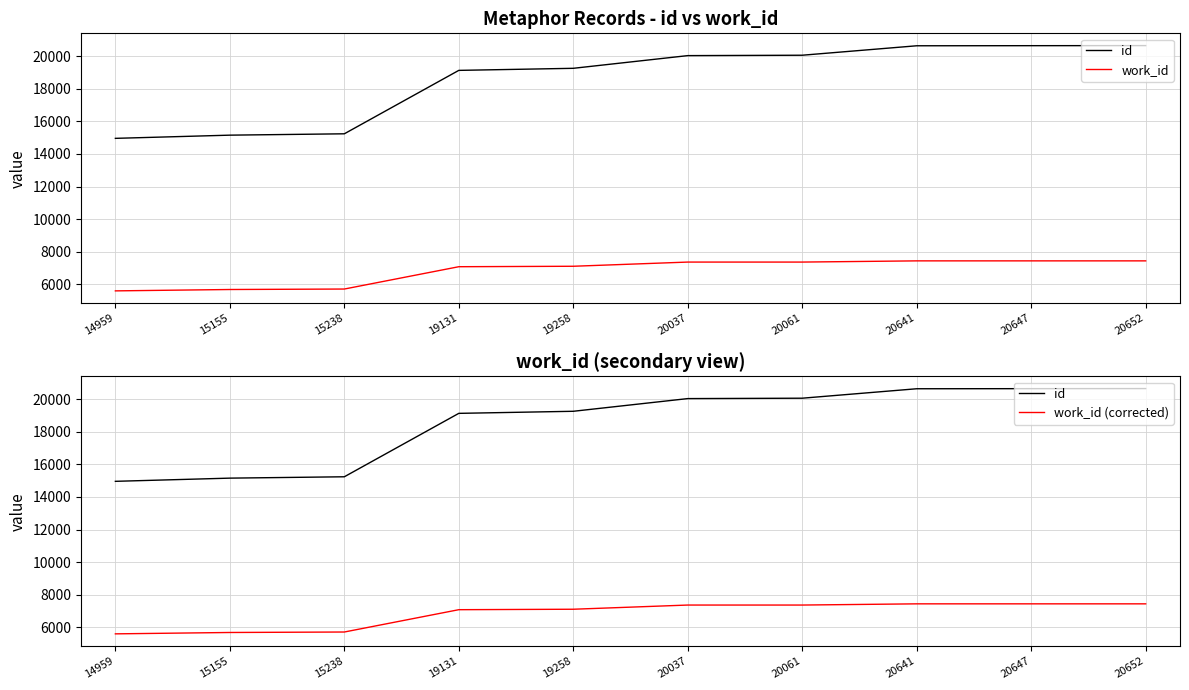

What is the difference between the id values at 20061 and 20641?

580